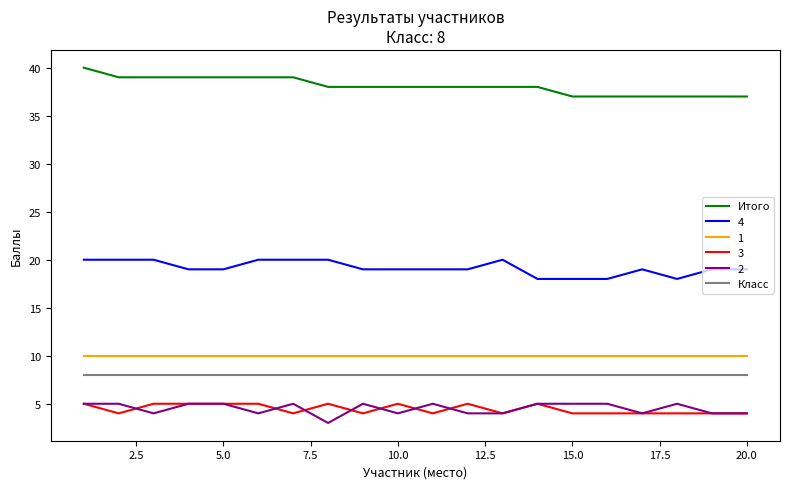

What is the minimum value shown in the chart?

3